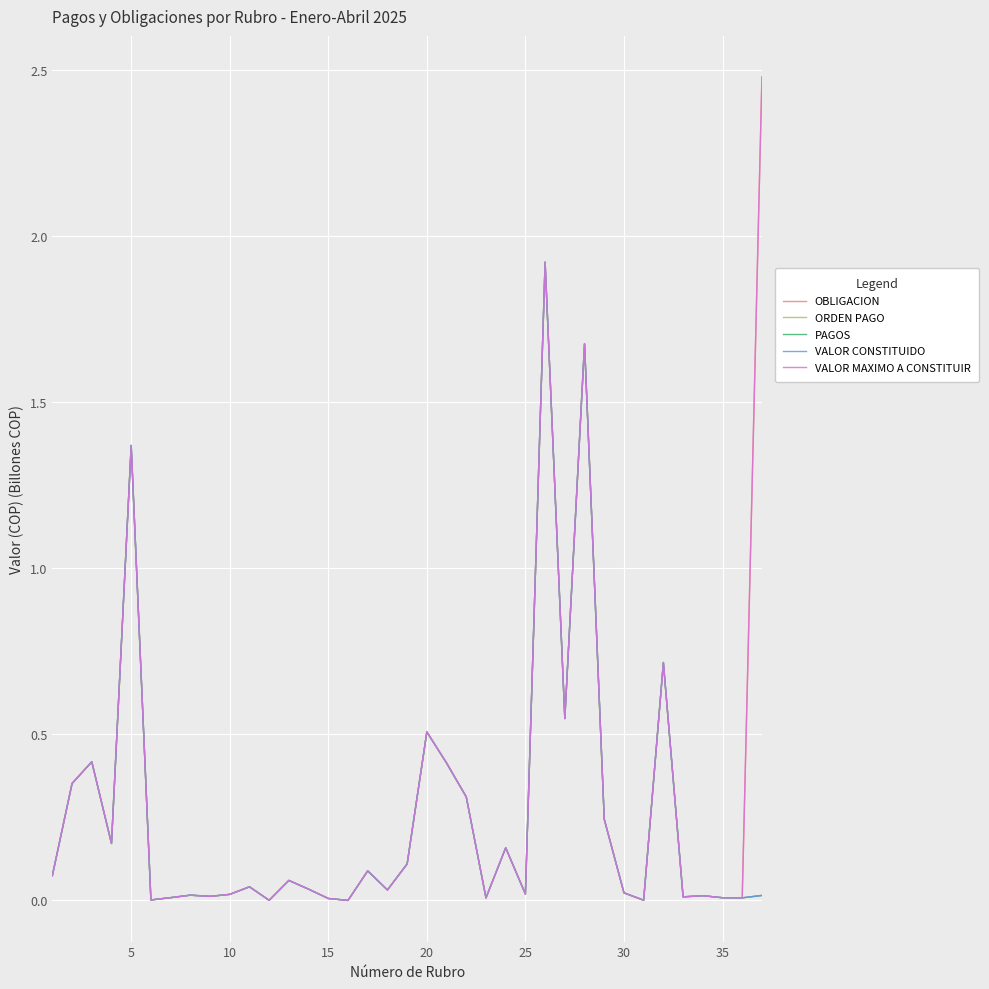

Is this an area chart (filled region under the line)?

No